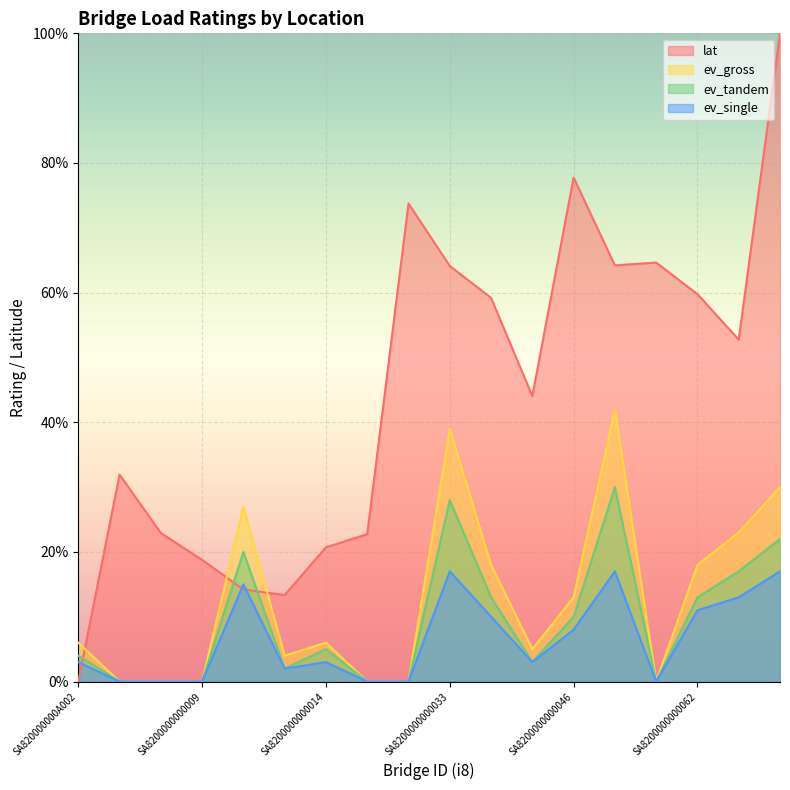

Reading left to right, transcribe all the data shown in this chart.

lat: SA820000000A002=0.0	SA8200000000005=31.9	SA8200000000006=22.9	SA8200000000009=18.8	SA8200000000011=14.2	SA820000000A012=13.3	SA8200000000014=20.7	SA8200000000015=22.7	SA8200000000026=73.7	SA8200000000033=64.1	SA8200000000039=59.2	SA8200000000043=44.0	SA8200000000046=77.7	SA8200000000049=64.2	SA8200000000051=64.6	SA8200000000062=59.8	SA8200000000069=52.8	SA820000000A072=100.0
ev_gross: SA820000000A002=6.0	SA8200000000005=0.0	SA8200000000006=0.0	SA8200000000009=0.0	SA8200000000011=27.0	SA820000000A012=4.0	SA8200000000014=6.0	SA8200000000015=0.0	SA8200000000026=0.0	SA8200000000033=39.0	SA8200000000039=18.0	SA8200000000043=5.0	SA8200000000046=13.0	SA8200000000049=42.0	SA8200000000051=0.0	SA8200000000062=18.0	SA8200000000069=23.0	SA820000000A072=30.0
ev_tandem: SA820000000A002=4.0	SA8200000000005=0.0	SA8200000000006=0.0	SA8200000000009=0.0	SA8200000000011=20.0	SA820000000A012=2.0	SA8200000000014=5.0	SA8200000000015=0.0	SA8200000000026=0.0	SA8200000000033=28.0	SA8200000000039=13.0	SA8200000000043=3.0	SA8200000000046=10.0	SA8200000000049=30.0	SA8200000000051=0.0	SA8200000000062=13.0	SA8200000000069=17.0	SA820000000A072=22.0
ev_single: SA820000000A002=3.0	SA8200000000005=0.0	SA8200000000006=0.0	SA8200000000009=0.0	SA8200000000011=15.0	SA820000000A012=2.0	SA8200000000014=3.0	SA8200000000015=0.0	SA8200000000026=0.0	SA8200000000033=17.0	SA8200000000039=10.0	SA8200000000043=3.0	SA8200000000046=8.0	SA8200000000049=17.0	SA8200000000051=0.0	SA8200000000062=11.0	SA8200000000069=13.0	SA820000000A072=17.0